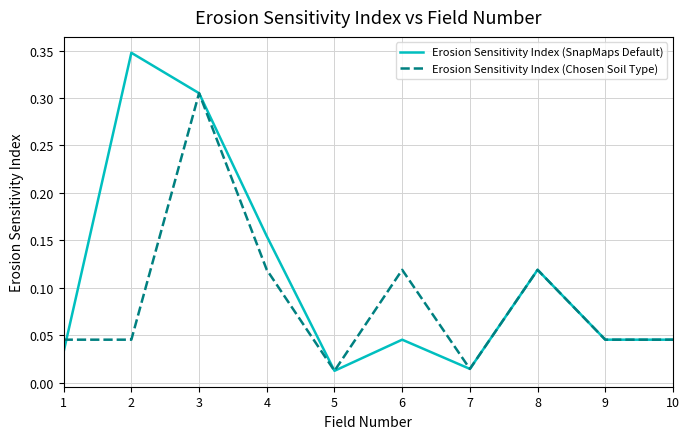

The Erosion Sensitivity Index (SnapMaps Default) series shows 0.5 at 2. True or false?

False